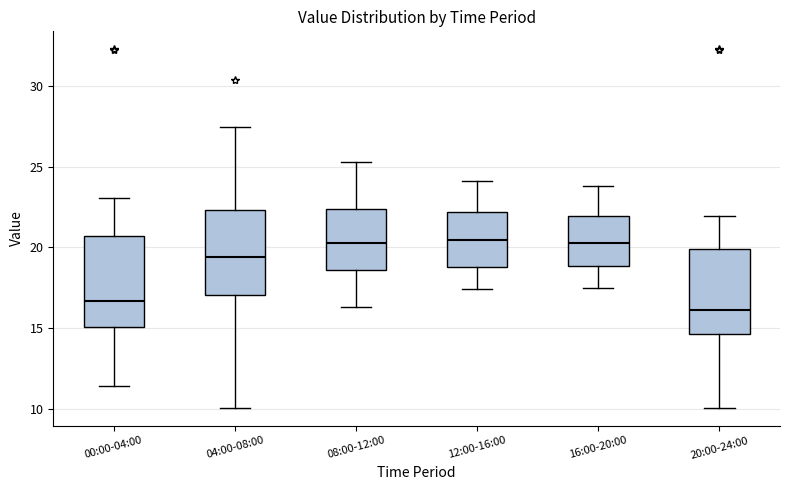

Reading left to right, transcribe this box plot: for each box, give where its median line is, the range the box spans, and where its two whiskers end, as read against the y-axis. The values are not printed on the chart, so give them approximately, as read against the axis.

00:00-04:00: median 16.5, box 15.0 to 20.5, whiskers 11.5 to 23.0
04:00-08:00: median 19.5, box 17.0 to 22.5, whiskers 10.0 to 27.5
08:00-12:00: median 20.5, box 18.5 to 22.5, whiskers 16.5 to 25.5
12:00-16:00: median 20.5, box 19.0 to 22.0, whiskers 17.5 to 24.0
16:00-20:00: median 20.5, box 19.0 to 22.0, whiskers 17.5 to 24.0
20:00-24:00: median 16.0, box 14.5 to 20.0, whiskers 10.0 to 22.0